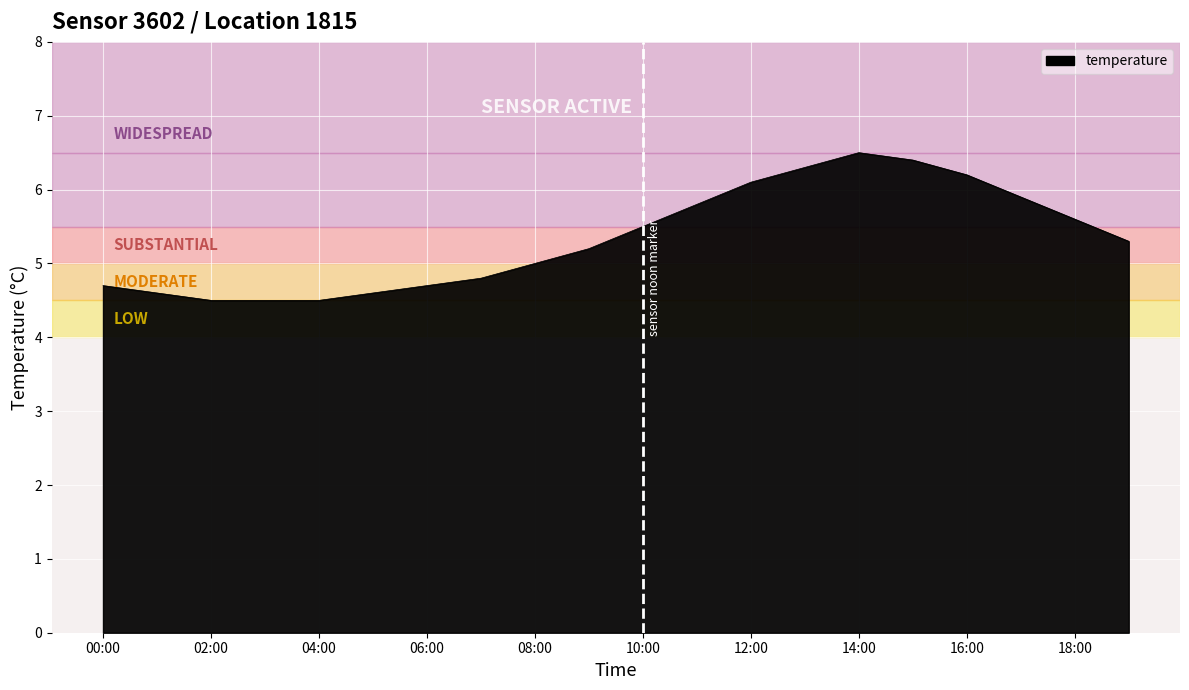

Count the number of categories in the chart.

20